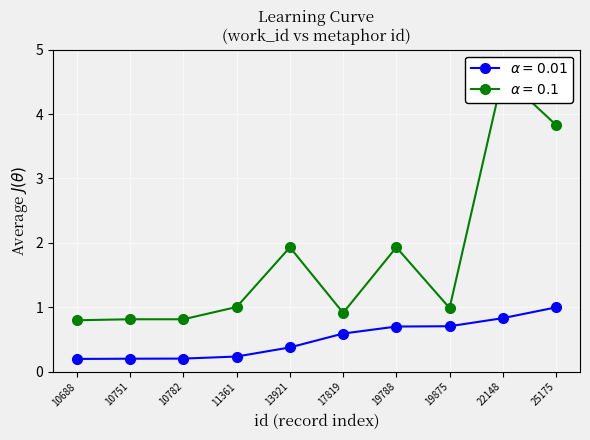

The value of alpha=0.1 (work_id) at 10688 is 0.2. True or false?

False